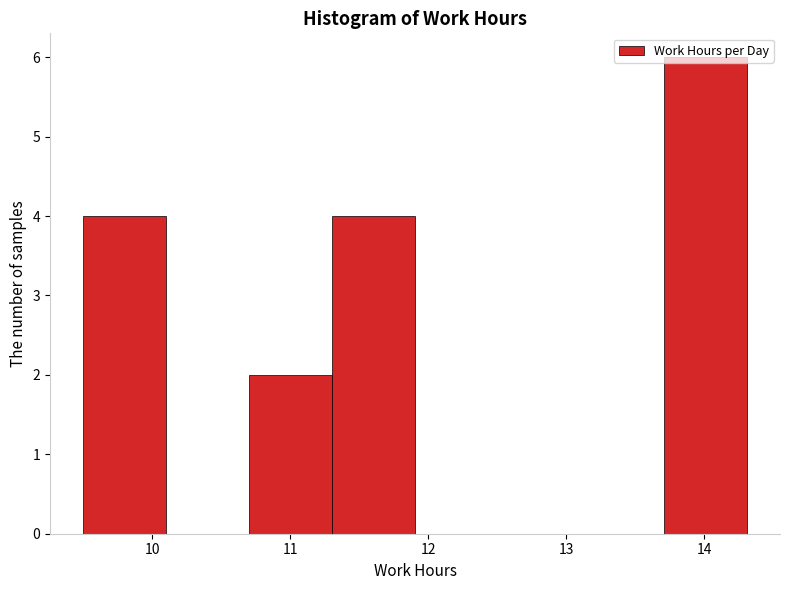

How tall is the bar that spans 9.5 to 10.1 on the x-axis? Neither the bar edges nor the heights are printed on the chart, so give them approximately, as read against the axes.

4